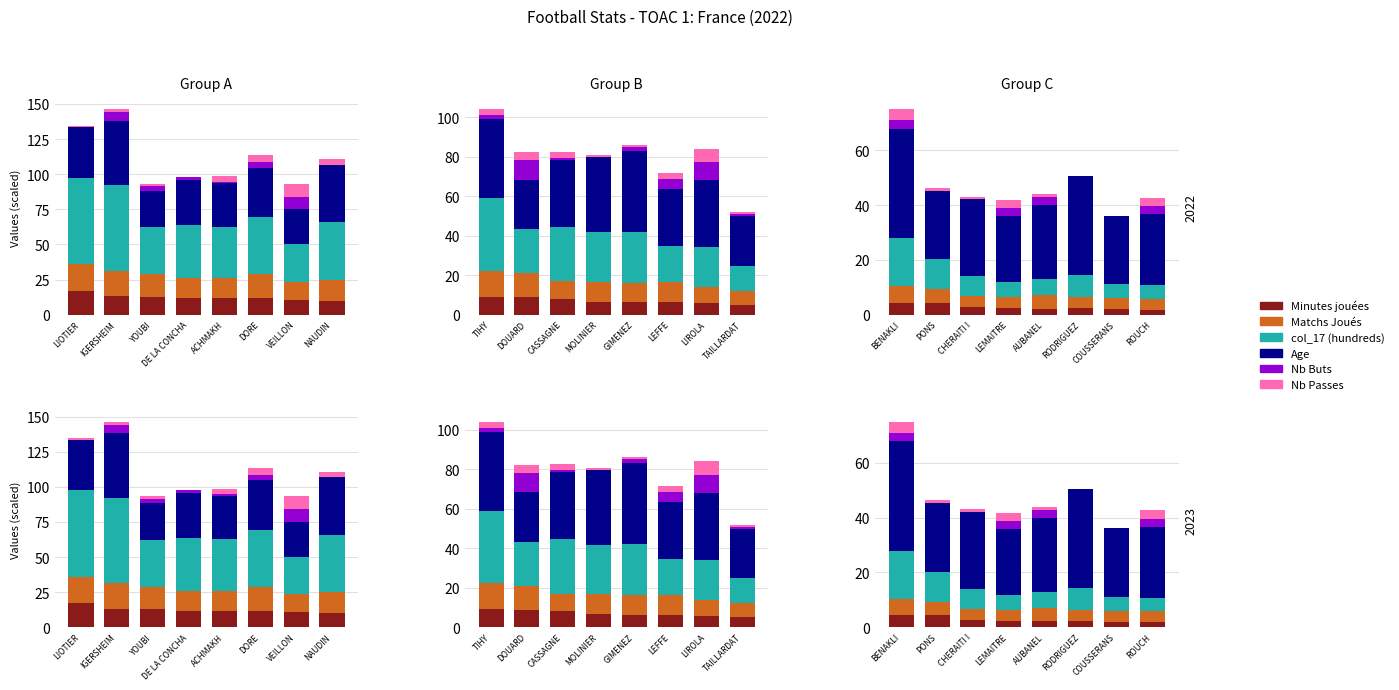

How many values in the Age series are below 26?

4